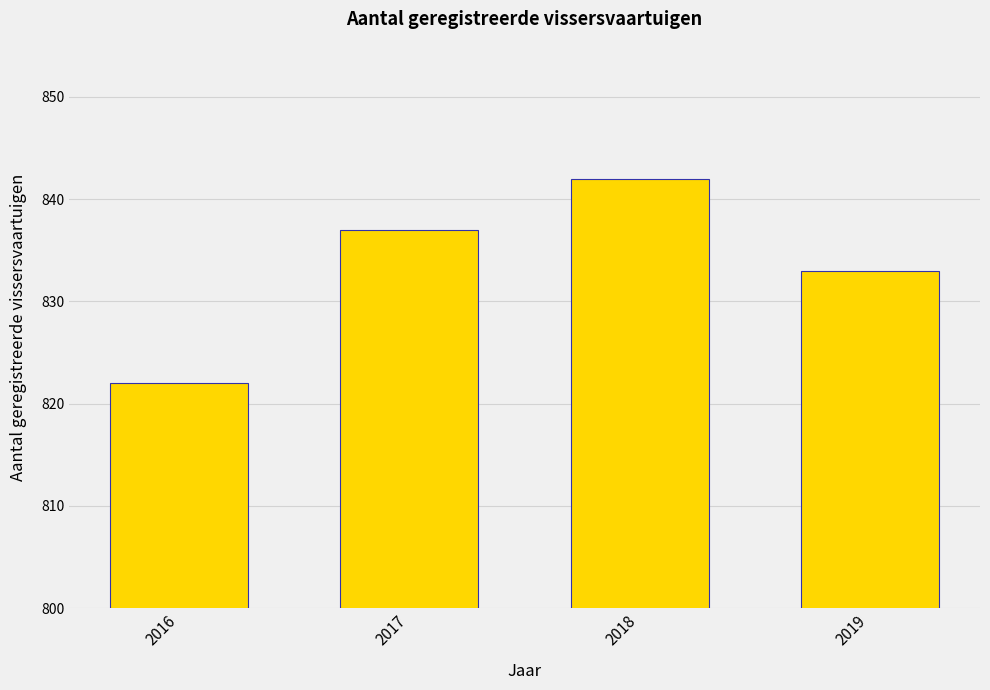

How many bars are there in total?

4